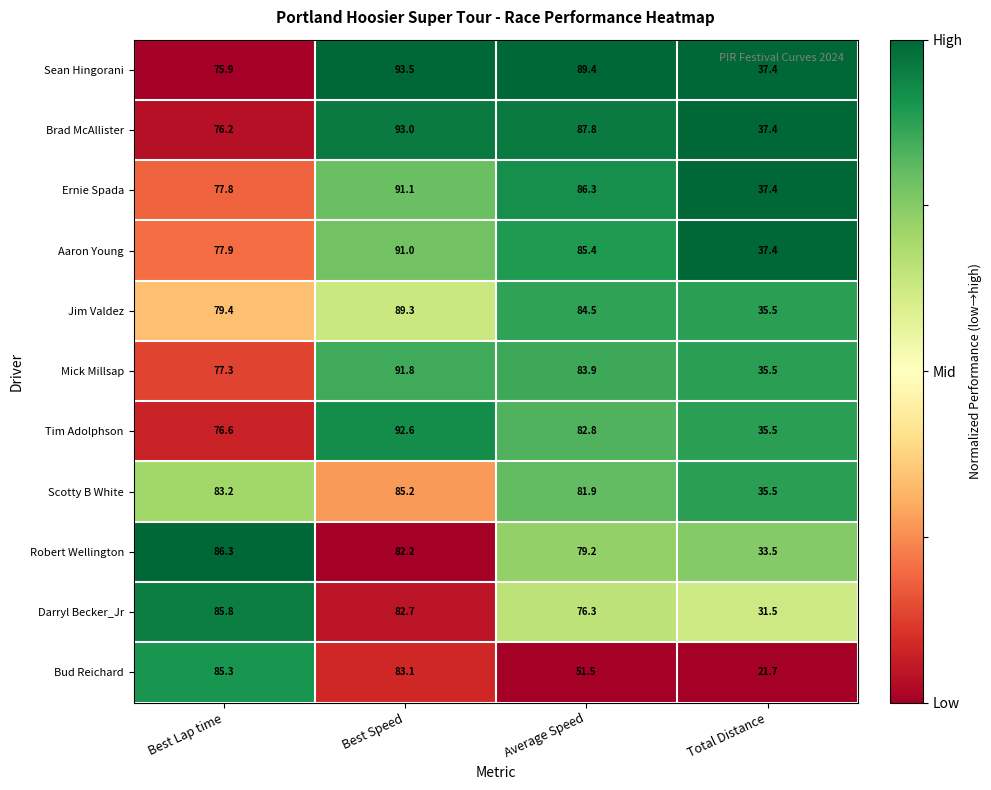

List the series in order of their peak value, lowest first.

Scotty B White, Bud Reichard, Darryl Becker_Jr, Robert Wellington, Jim Valdez, Aaron Young, Ernie Spada, Mick Millsap, Tim Adolphson, Brad McAllister, Sean Hingorani